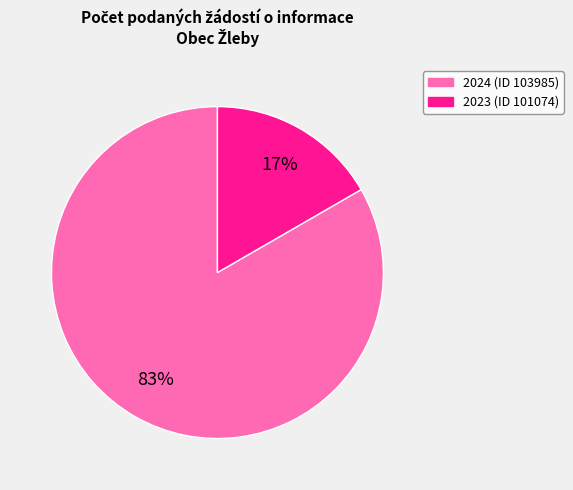

What percentage is the 2023 (ID 101074) slice, to the nearest percent?

17%